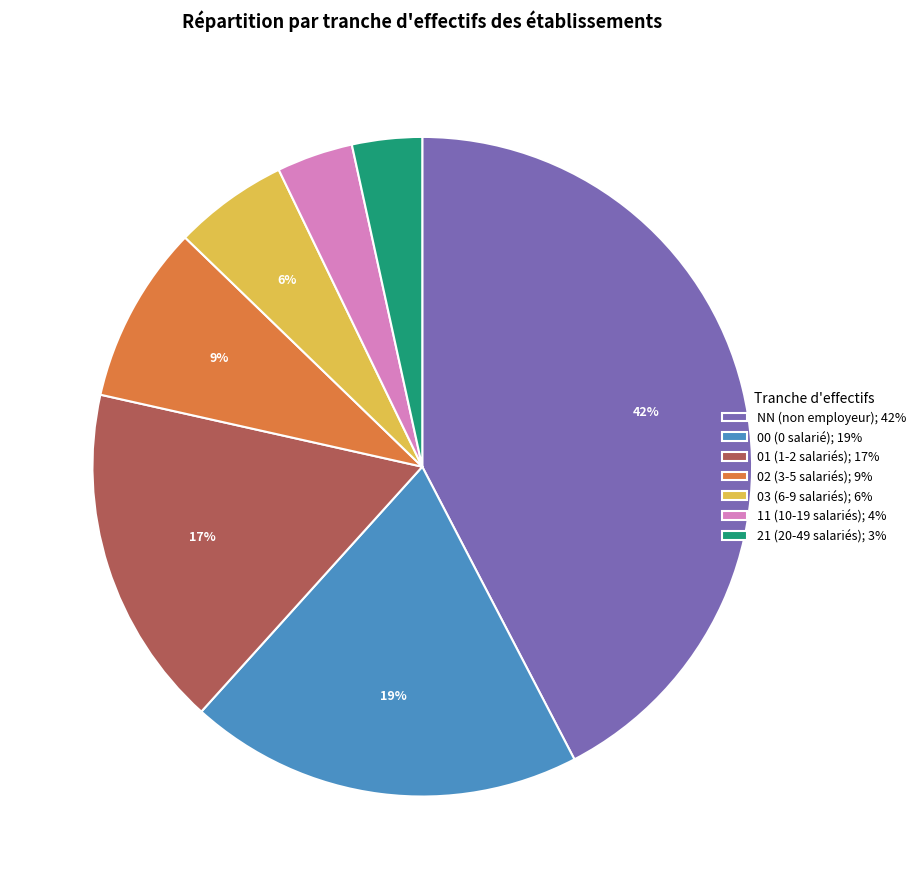

The 00 slice represents 19% of the pie. True or false?

True